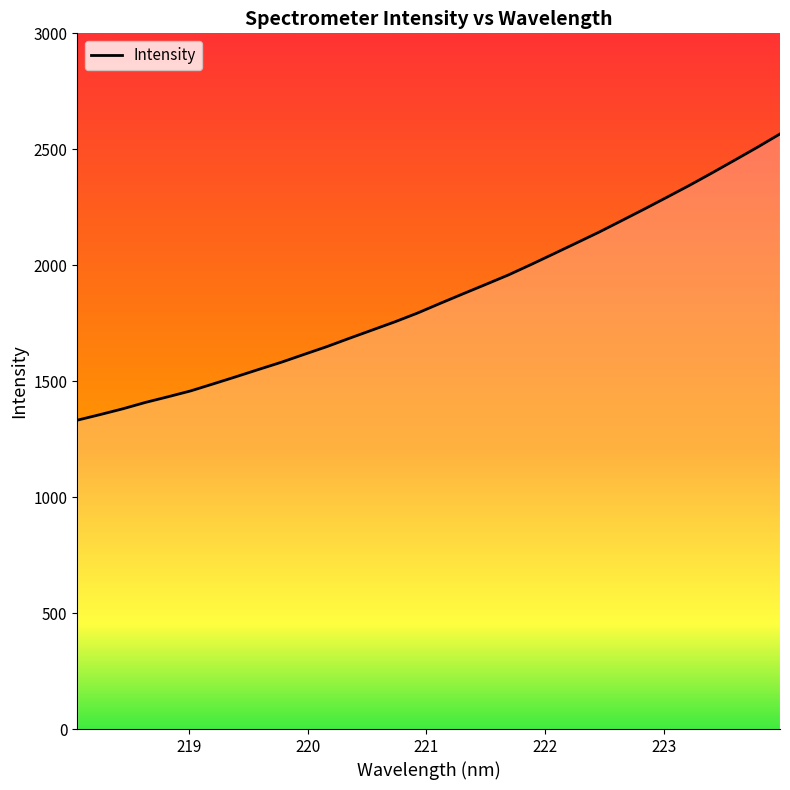

What is the greatest value displayed?

2566.1